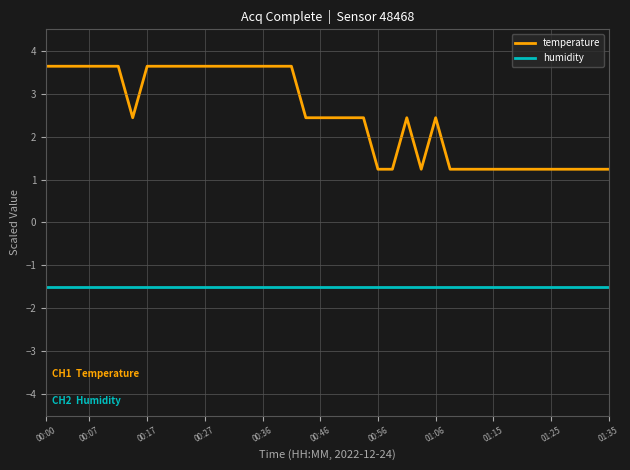

What is the smallest value displayed?

-1.5